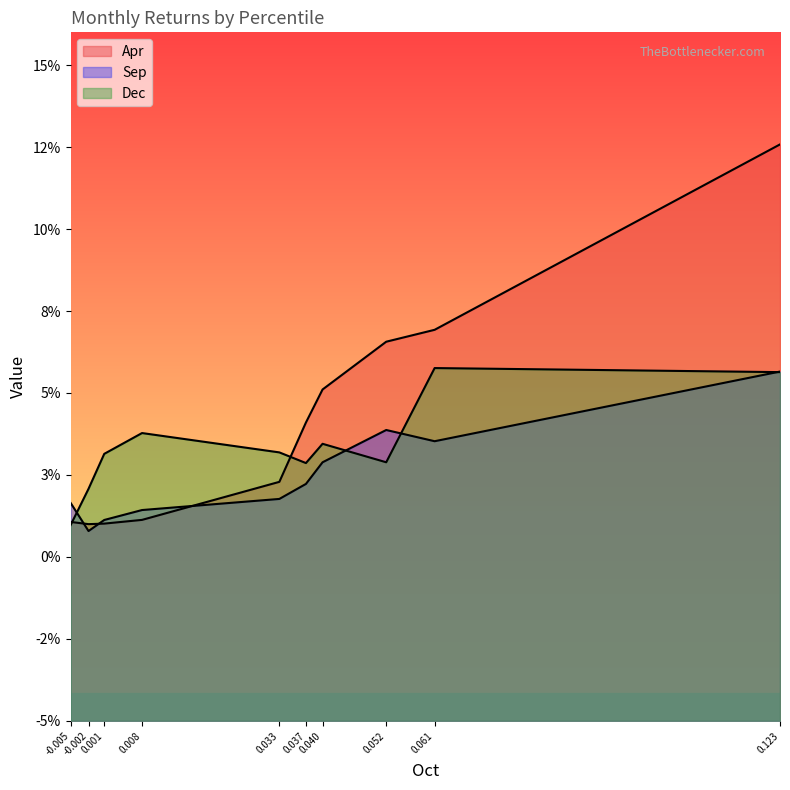

Does the chart display data point markers on the line(s)?

No